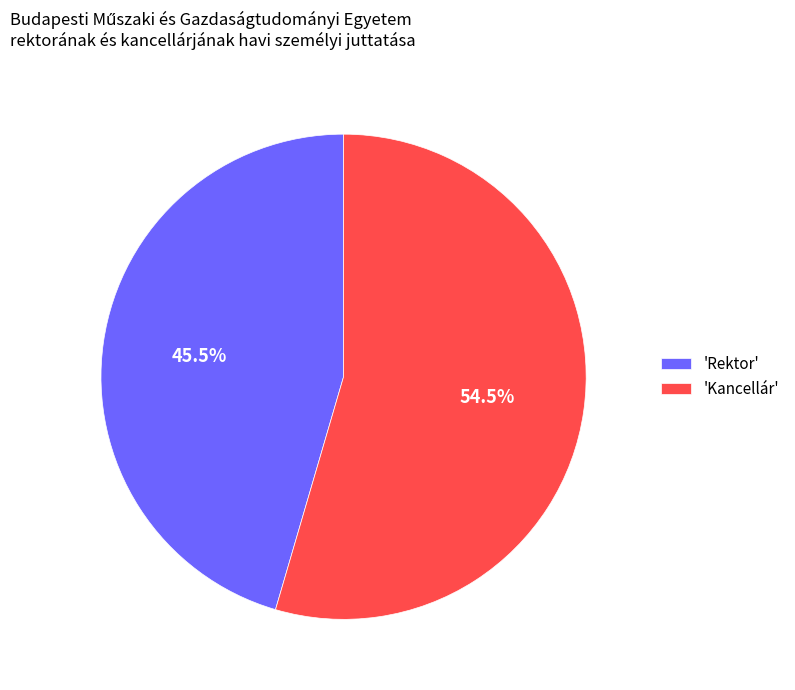

How many segments does this pie chart have?

2